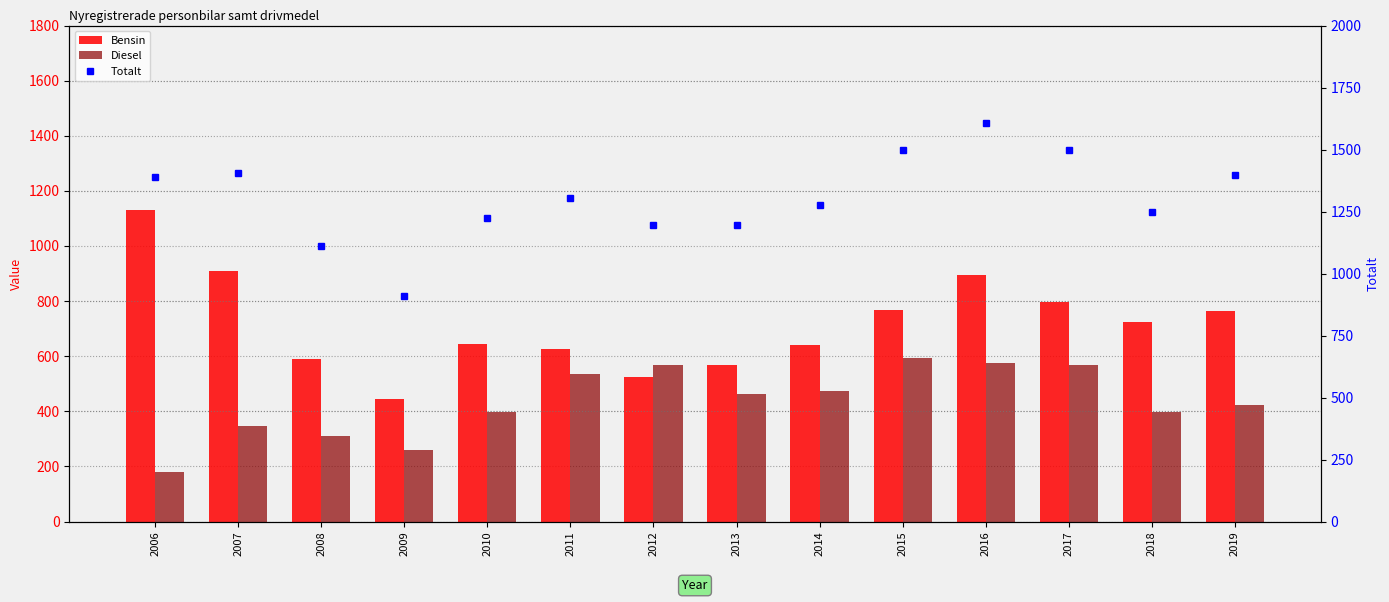

Reading left to right, what are all the values shown in this chart?

Bensin: 2006=1129	2007=911	2008=589	2009=444	2010=646	2011=626	2012=524	2013=568	2014=639	2015=766	2016=895	2017=796	2018=724	2019=764
Diesel: 2006=181	2007=347	2008=310	2009=261	2010=396	2011=535	2012=569	2013=464	2014=473	2015=592	2016=574	2017=568	2018=399	2019=422
Totalt: 2006=1389	2007=1405	2008=1112	2009=909	2010=1223	2011=1303	2012=1195	2013=1197	2014=1277	2015=1497	2016=1608	2017=1500	2018=1247	2019=1397